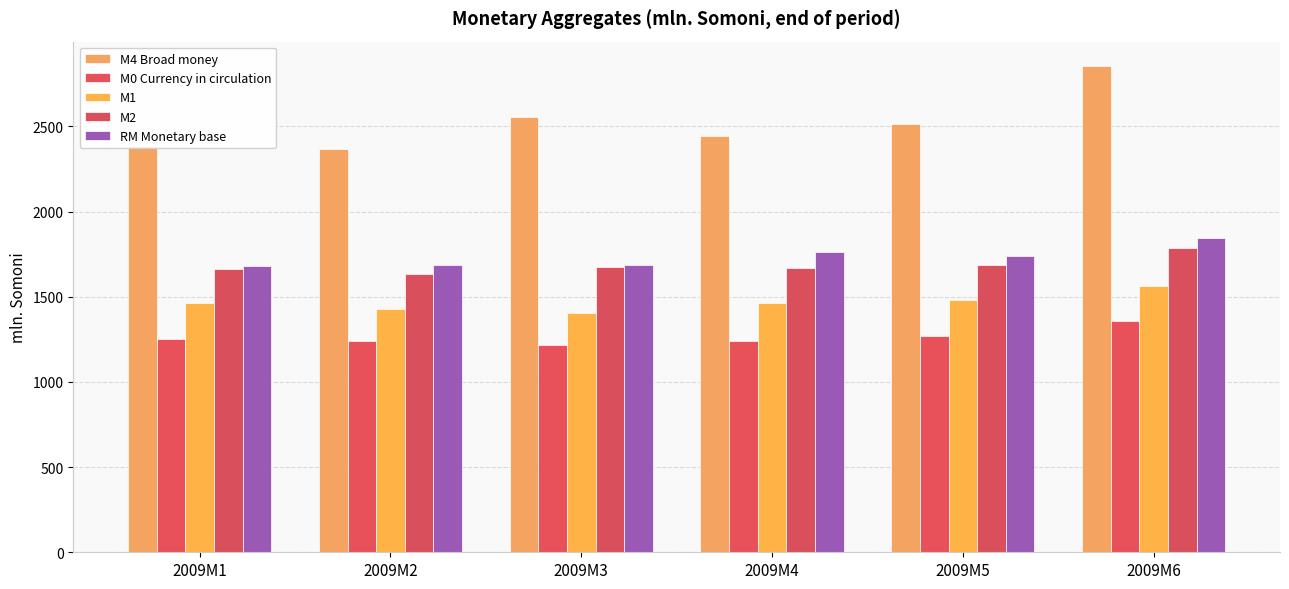

What is the difference between the M0 Currency in circulation values at 2009M4 and 2009M3?

22.7